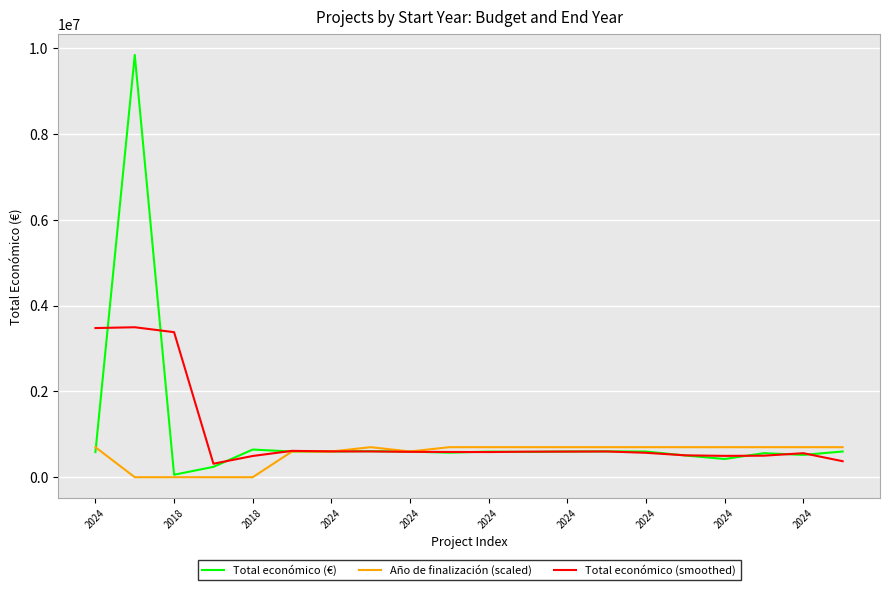

Which series has the widest spread of values?

Total económico (€)